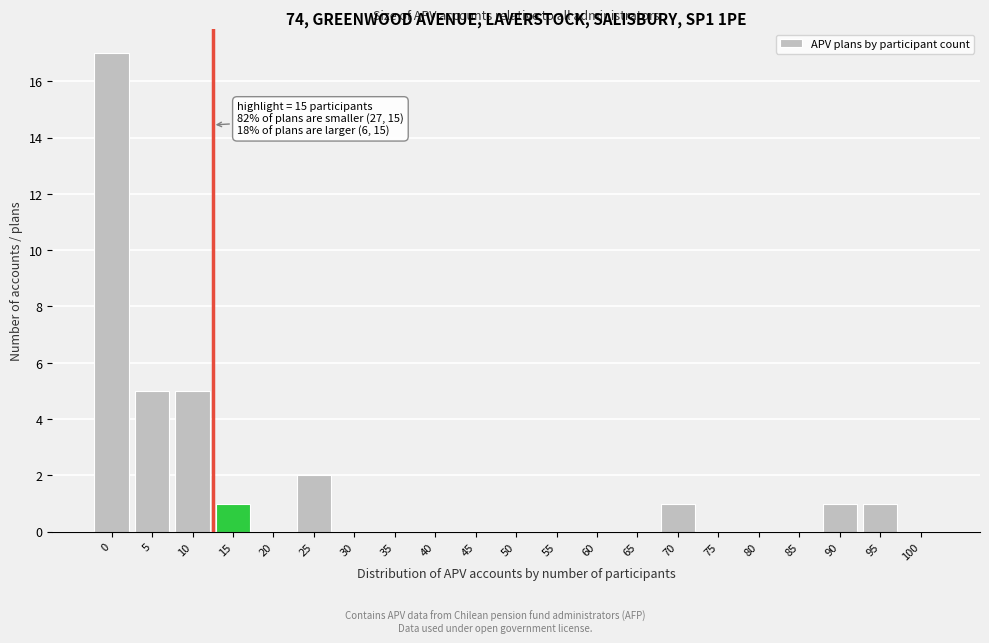

Reading left to right, transcribe all the data shown in this chart.

0=17	5=5	10=5	15=1	20=0	25=2	30=0	35=0	40=0	45=0	50=0	55=0	60=0	65=0	70=1	75=0	80=0	85=0	90=1	95=1	100=0